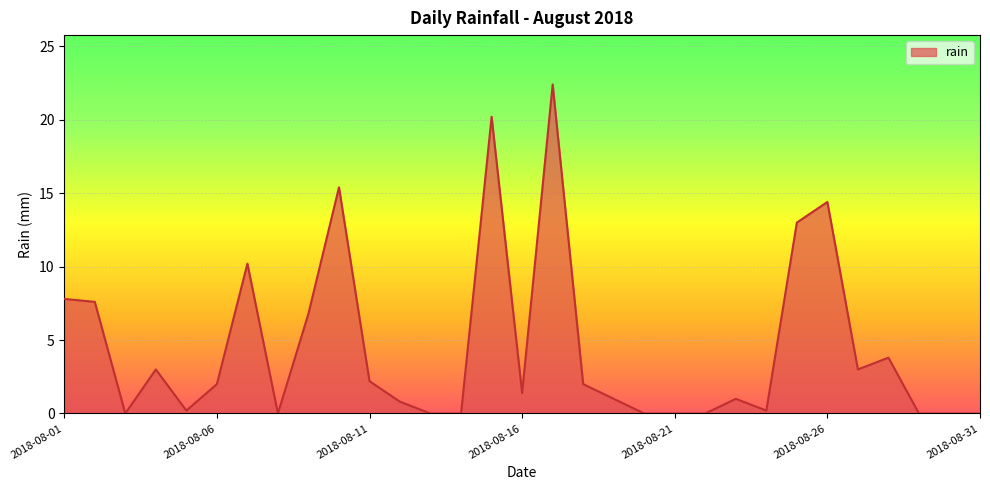

What is the greatest value displayed?

22.4